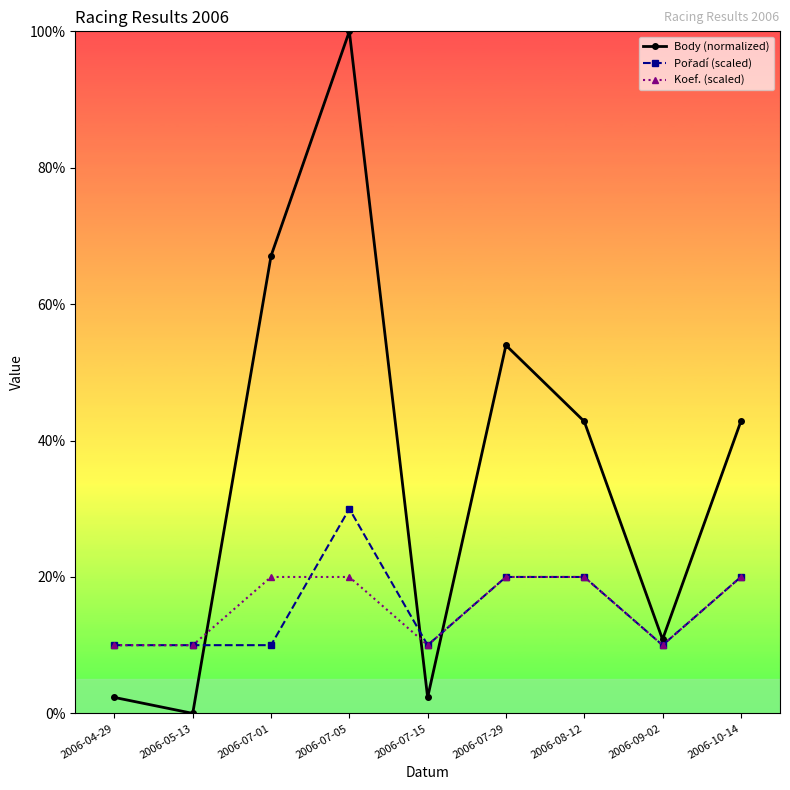

True or false: Body (normalized) has a value of 42.8 at 2006-08-12.

True